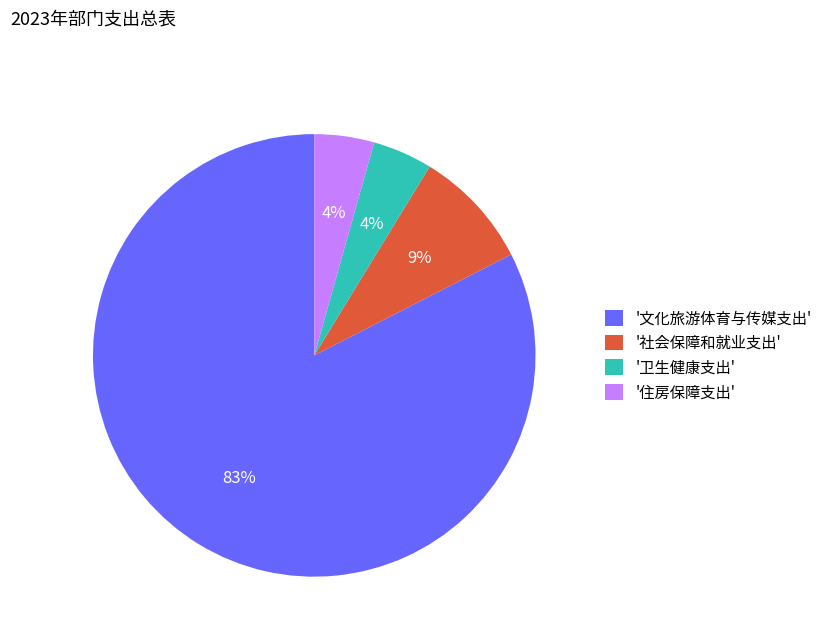

What is the largest slice in the pie chart?

'文化旅游体育与传媒支出'